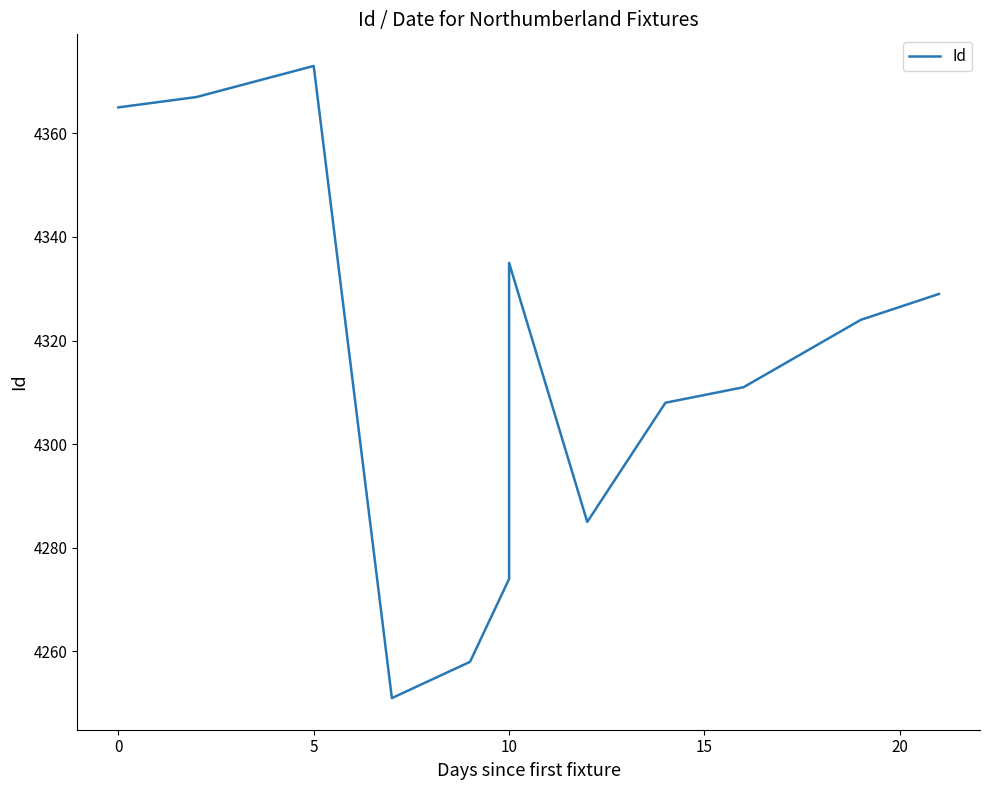

How many interior local valleys (lower than both neighbors) does the data have?

2